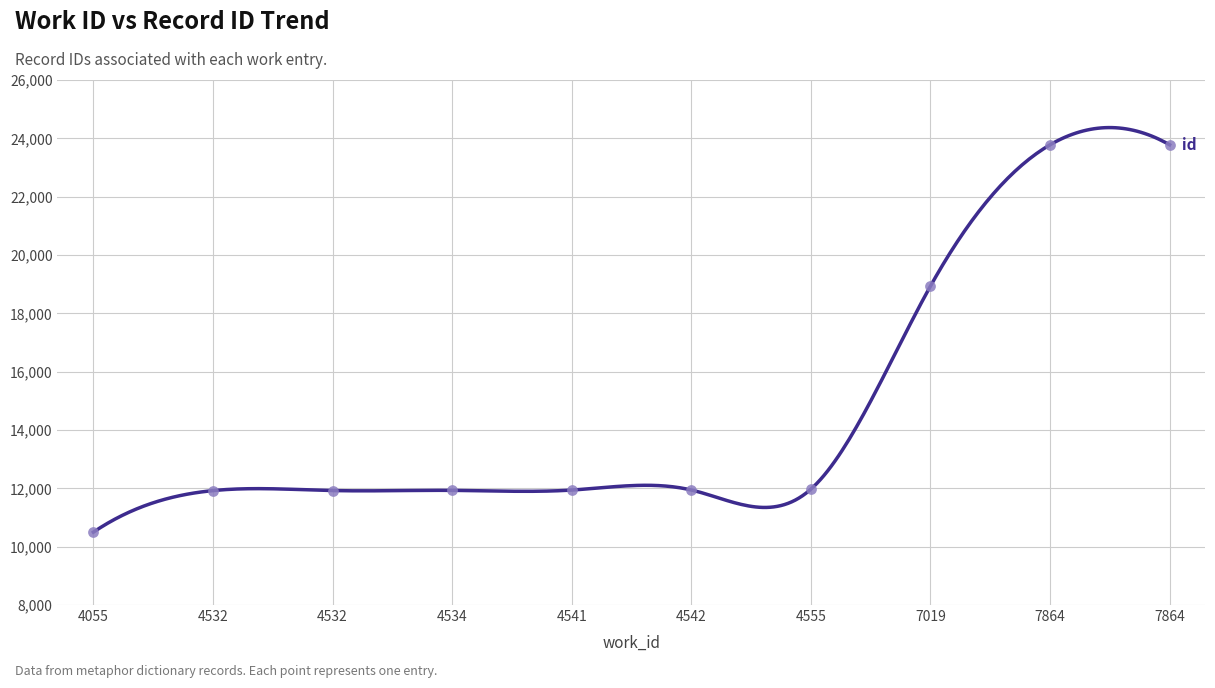

Between 4532 and 4534, which is larger?

4534